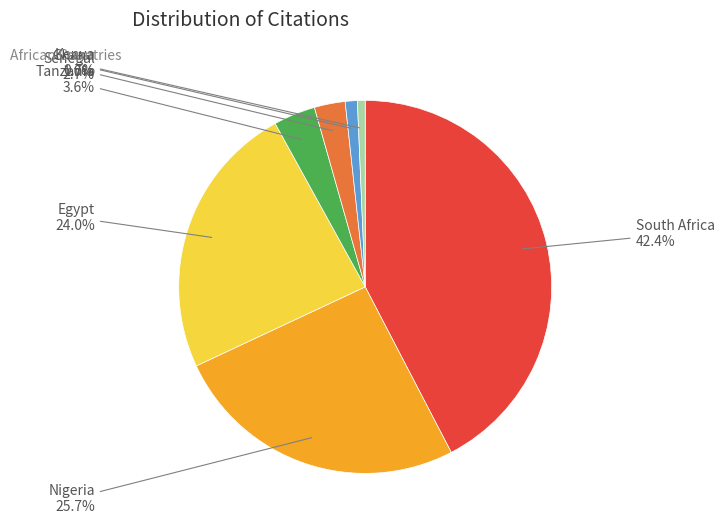

Between Ghana and Egypt, which is larger?

Egypt